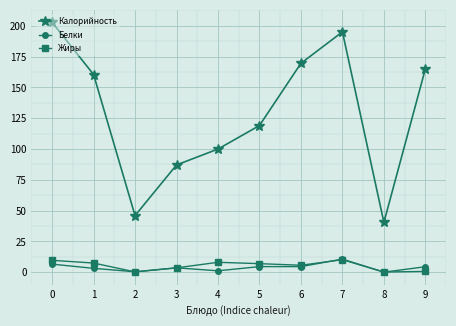

At which label does Калорийность reach its minimum?

8